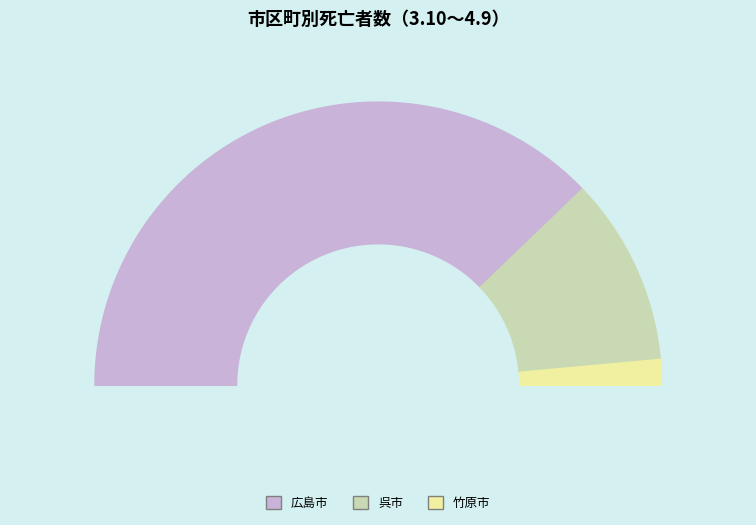

What percentage is NOT represented by 竹原市?

97.1%